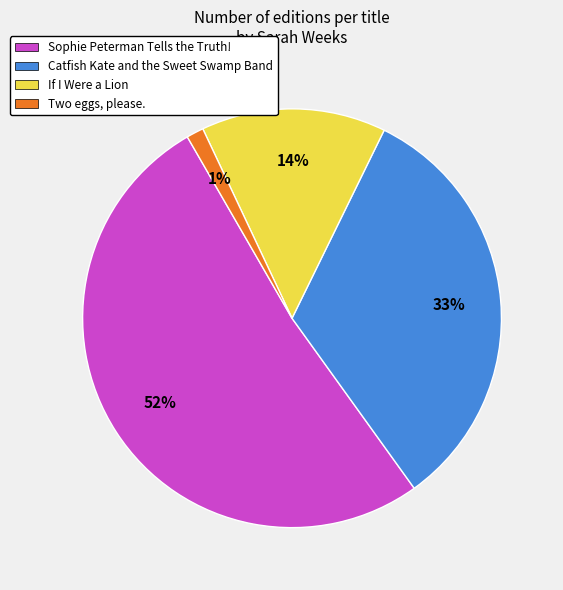

Approximately how many times larger is the value at Sophie Peterman Tells the Truth! compared to Catfish Kate and the Sweet Swamp Band?

1.6